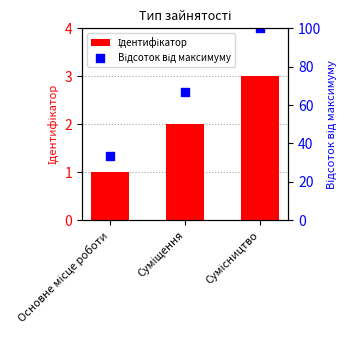

Which series reaches the maximum Y coordinate?

Відсоток від максимуму